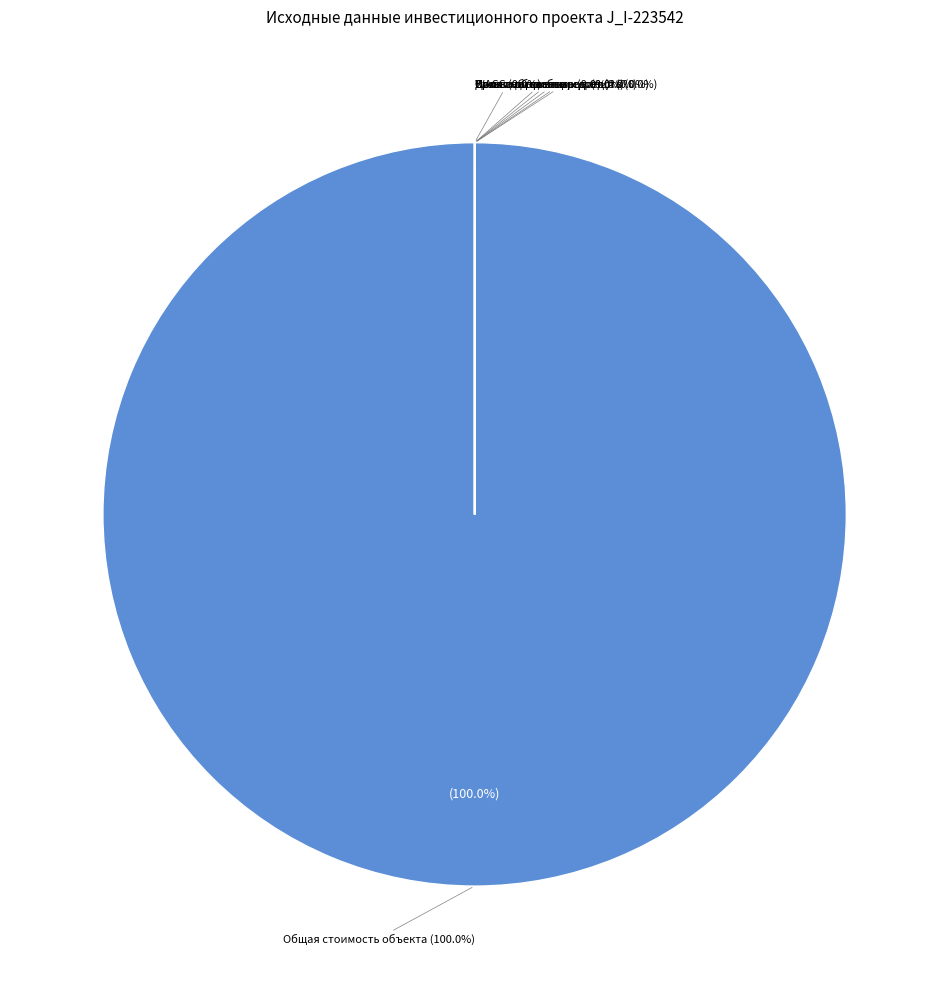

Rank the categories by value from highest to lowest.

Общая стоимость объекта, Срок амортизации, лет, Кол-во объектов, ед., Доля собственных средств, Налог на прибыль, Ставка дисконтирования, WACC, Срок кредита, Ставка по кредиту, Ставка по кредиту без учета субсидирования, Доля заемных средств, NPV, тыс. руб., IRR (ВНД)